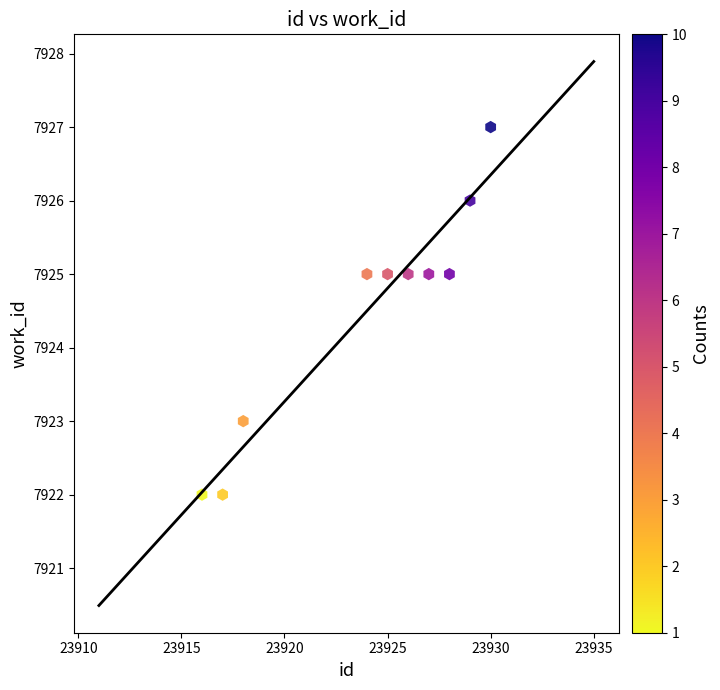

What is the average X value?

23924